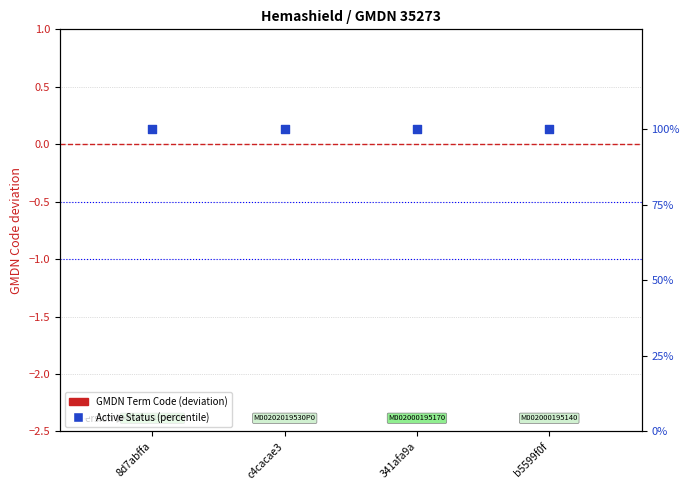

Which series reaches the maximum Y coordinate?

Active Status (100%)